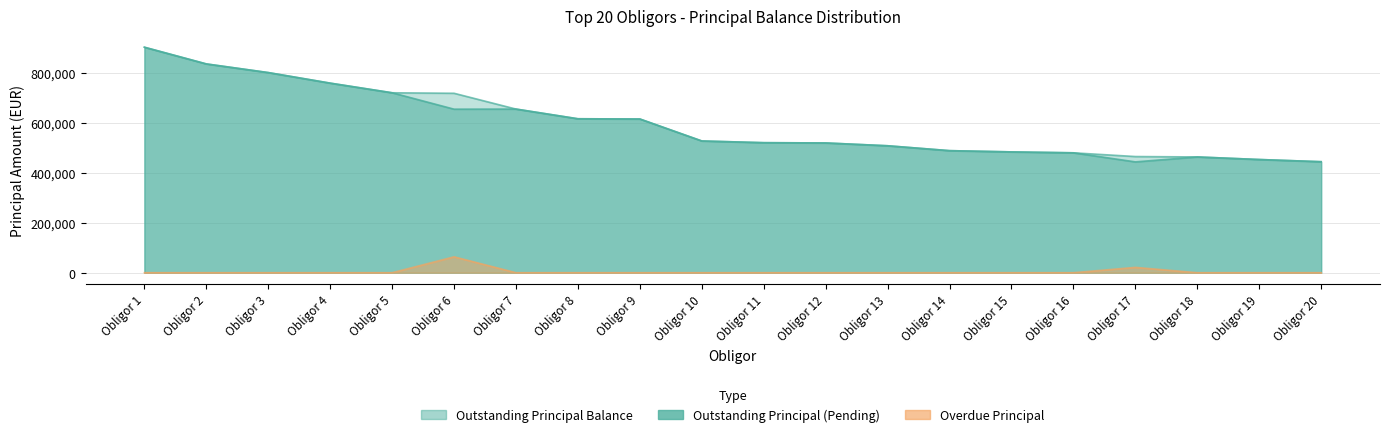

What is the sum of the Outstanding Principal Balance values at Obligor 6 and Obligor 9?

1332170.2